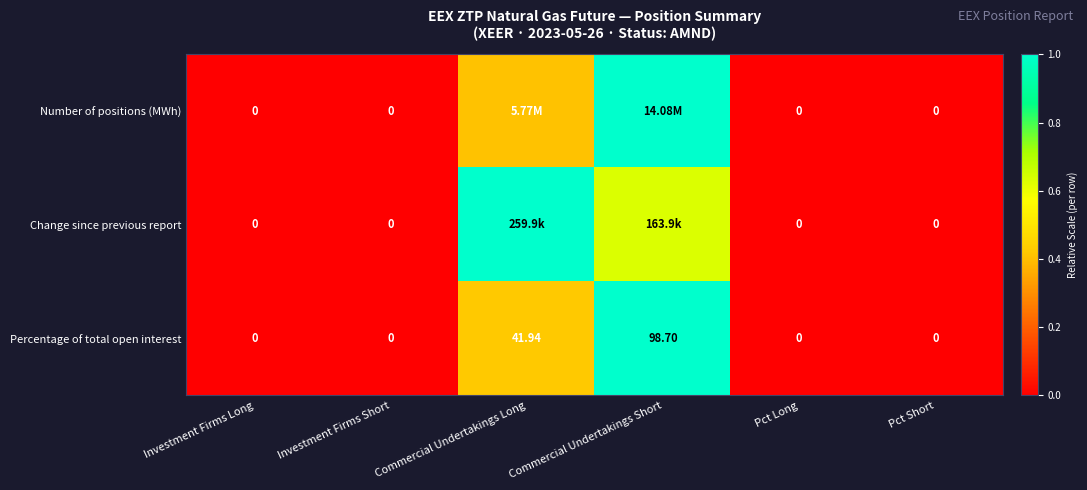

At which category is the sum across all series the highest?

Commercial Undertakings Short